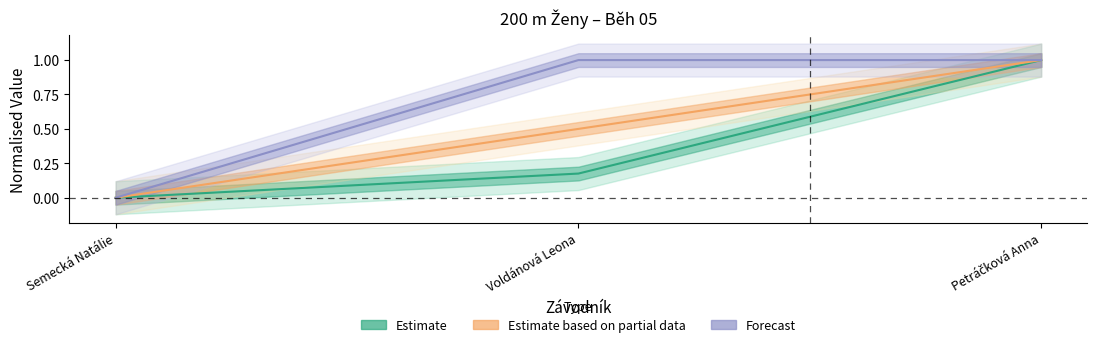

Reading right to left, transcribe all the data shown in this chart.

Pořadí: 1.0	0.5	0.0
Výkon: 1.0	0.2	0.0
Ročník: 1.0	1.0	0.0